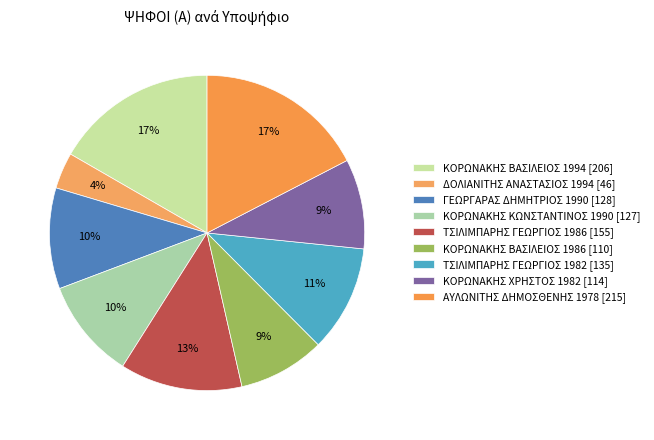

Count the number of slices in the pie.

9